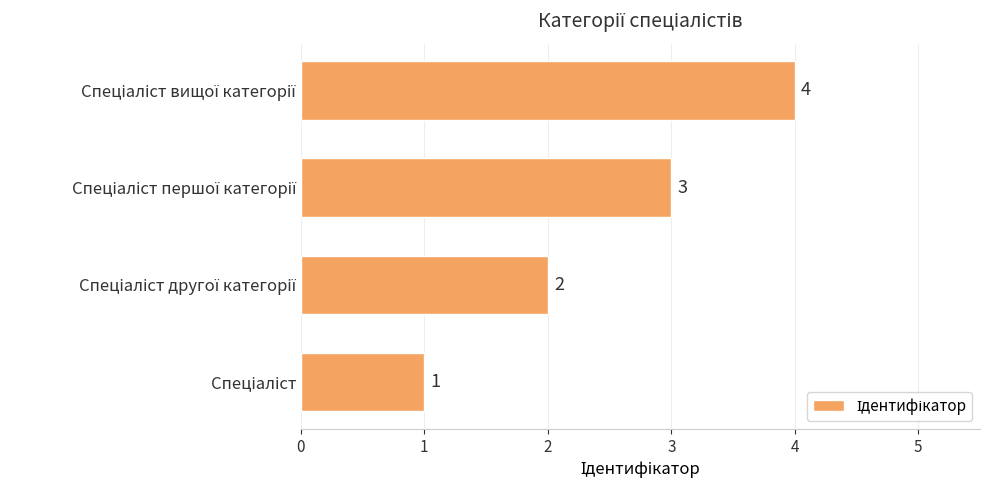

What is the difference between the maximum and minimum values?

3